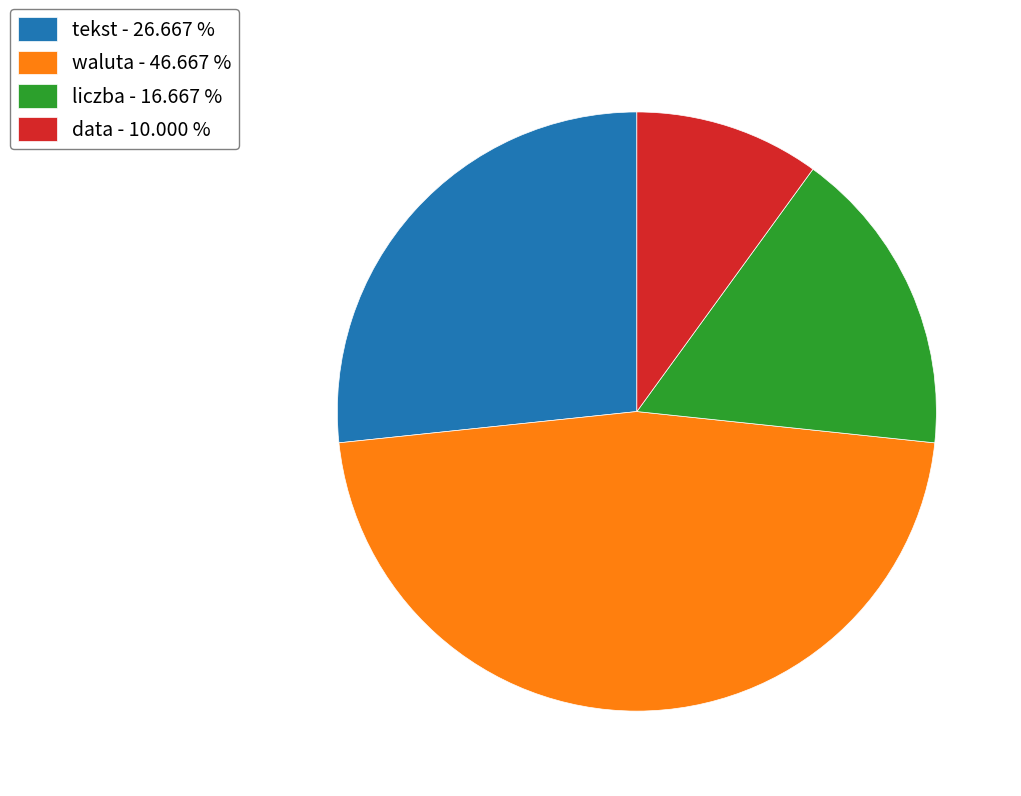

What is the largest slice in the pie chart?

waluta - 46.667 %